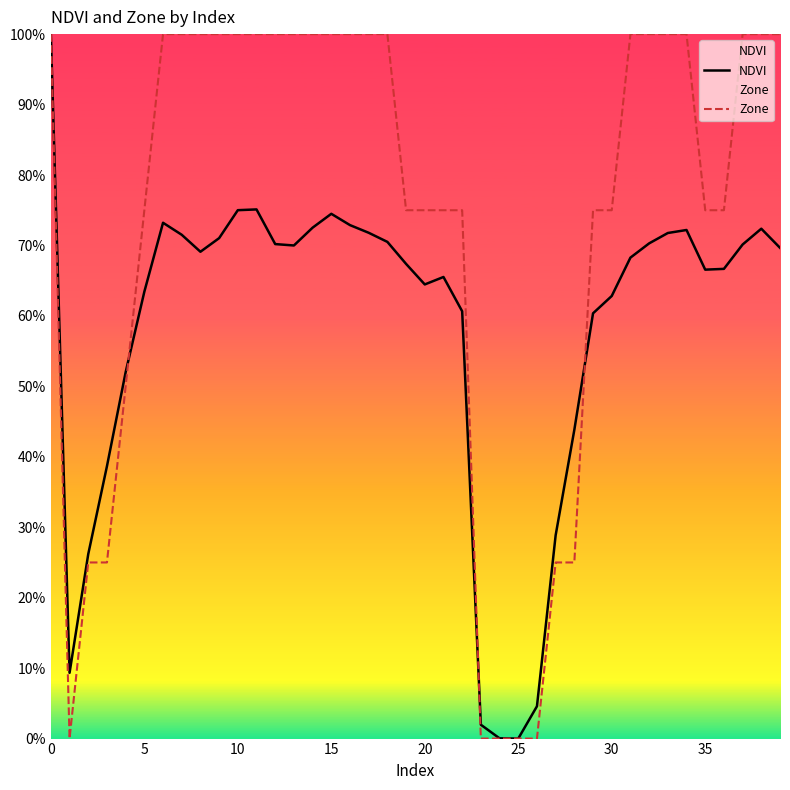

How many values in the NDVI series exceed 0?

39